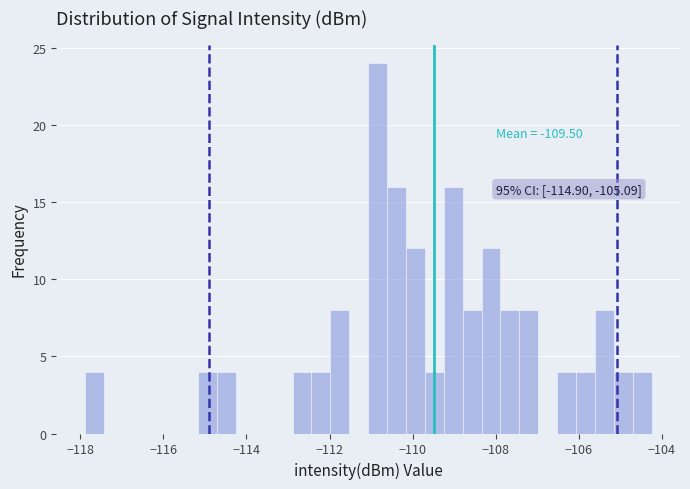

Around what value on the x-axis is the tallest bar? Give the approximate position of its centre, as read against the axis.

-110.8